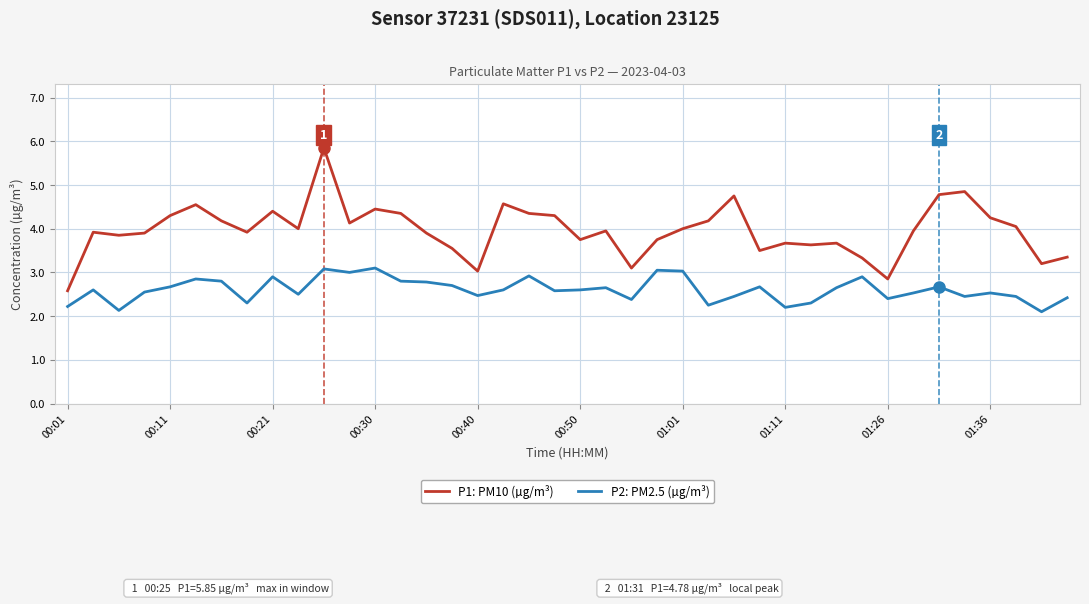

Which series has the largest total across all categories?

P1: PM10 (µg/m³)